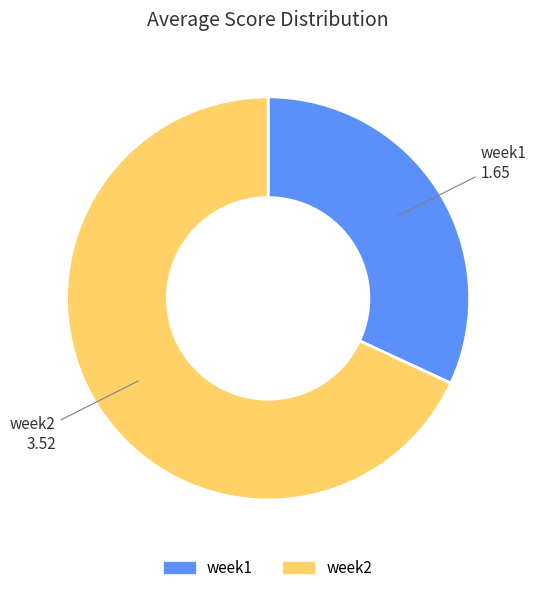

Which category accounts for the majority?

week2